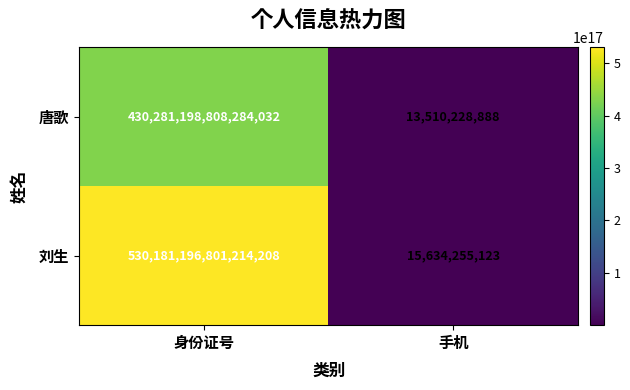

Rank the series by their average value, from lowest to highest.

唐歌, 刘生